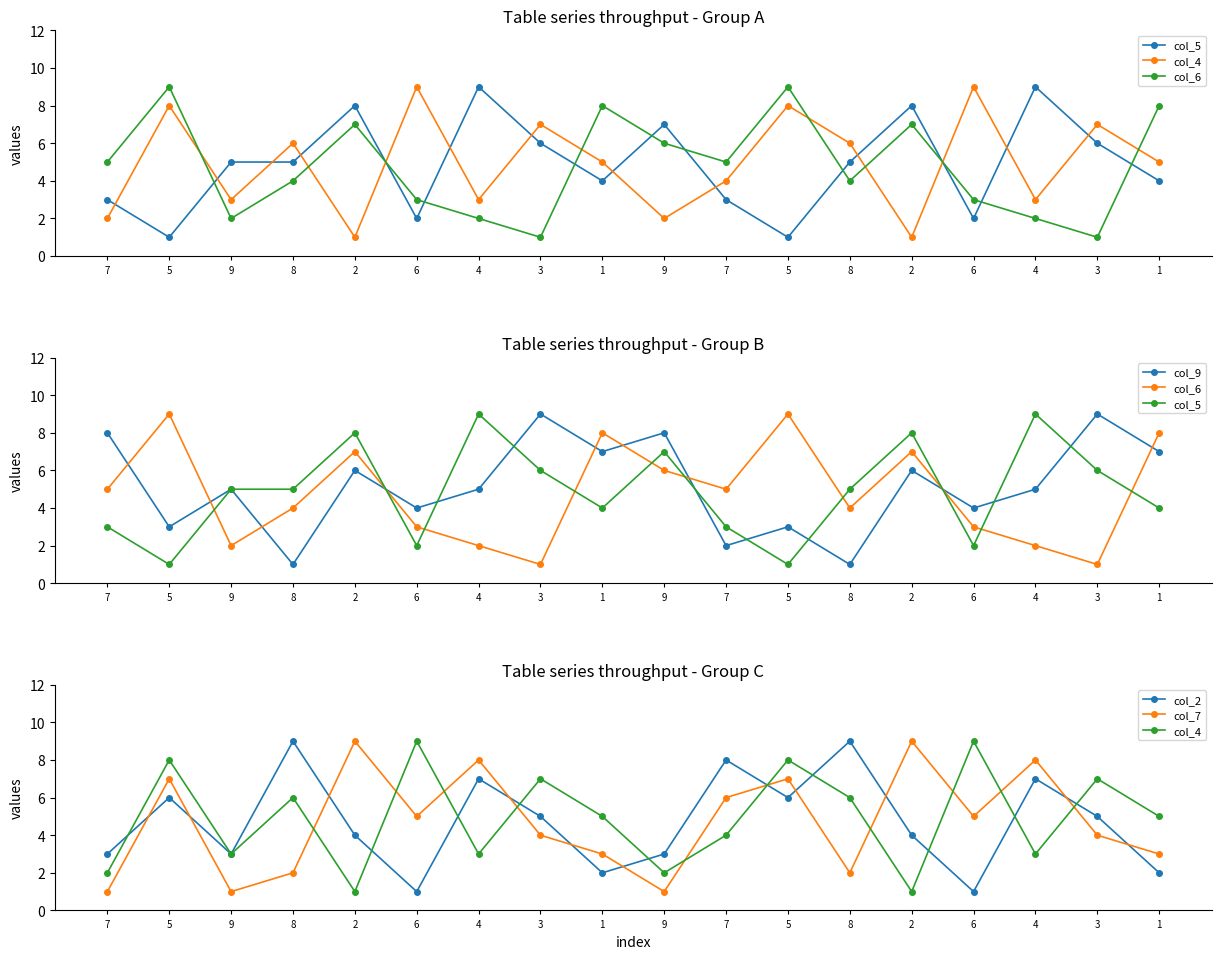

Between which two adjacent categories do col_6 and col_9 first intersect?

7 and 5